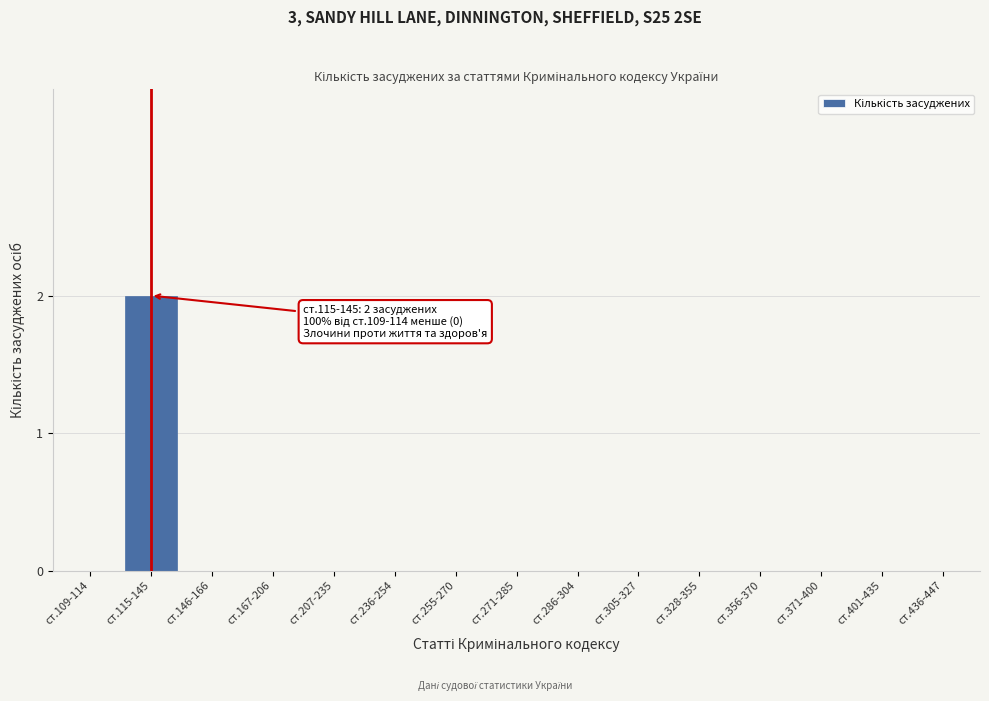

Reading right to left, what are all the values shown in this chart?

ст.436-447=0	ст.401-435=0	ст.371-400=0	ст.356-370=0	ст.328-355=0	ст.305-327=0	ст.286-304=0	ст.271-285=0	ст.255-270=0	ст.236-254=0	ст.207-235=0	ст.167-206=0	ст.146-166=0	ст.115-145=2	ст.109-114=0